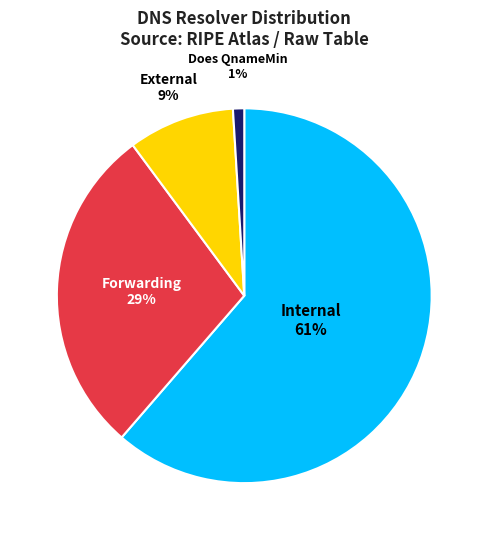

Which slice represents more than half of the pie?

Internal